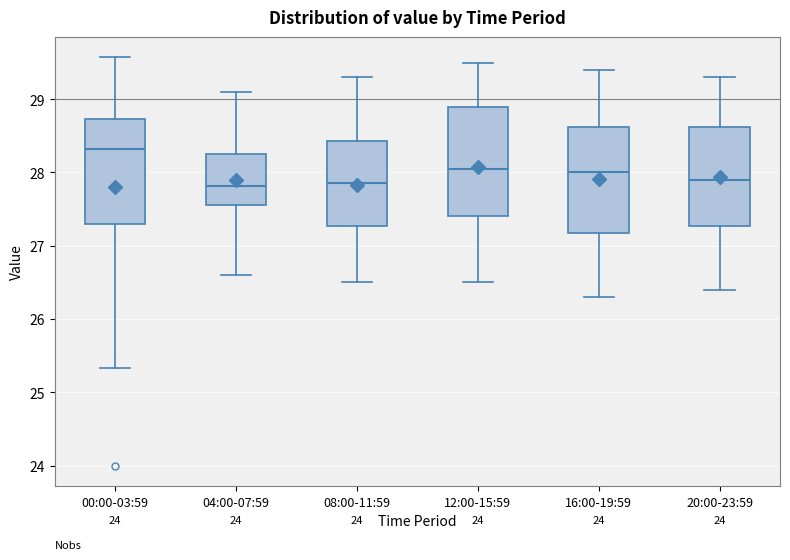

Where is the lower edge of the box for 08:00-11:59 on the y-axis? The values are not printed on the chart, so give them approximately, as read against the axis.

27.3